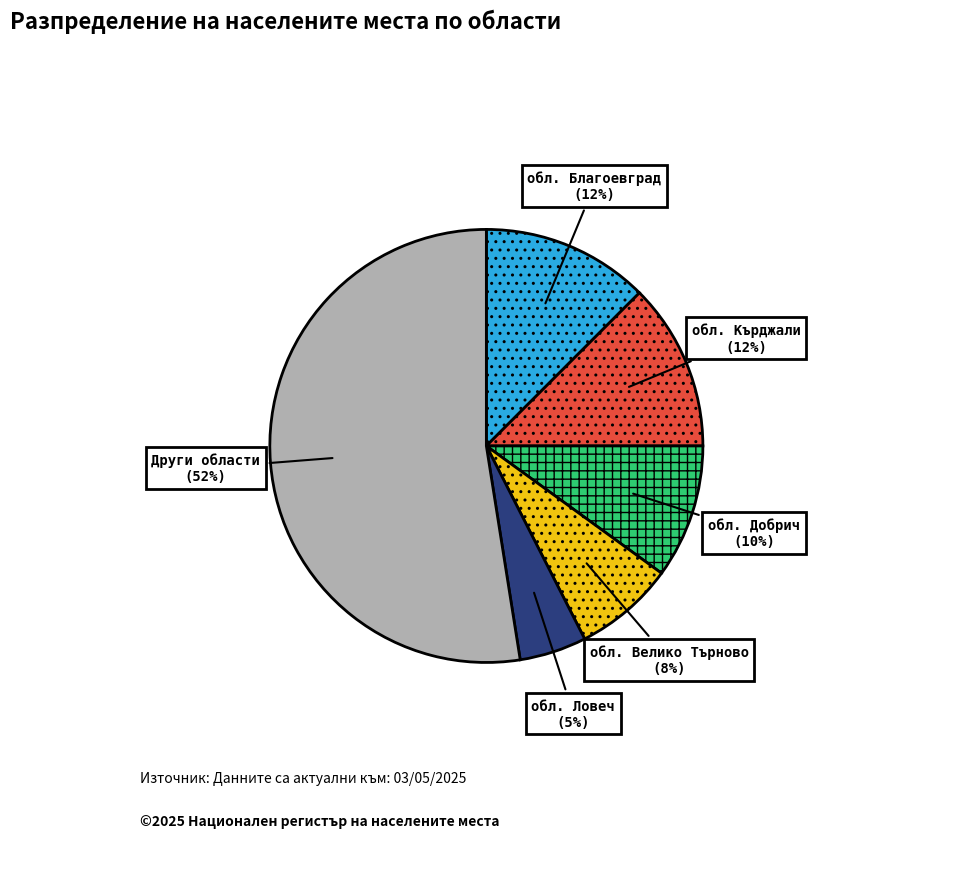

Is there any slice that represents more than half of the pie?

Yes